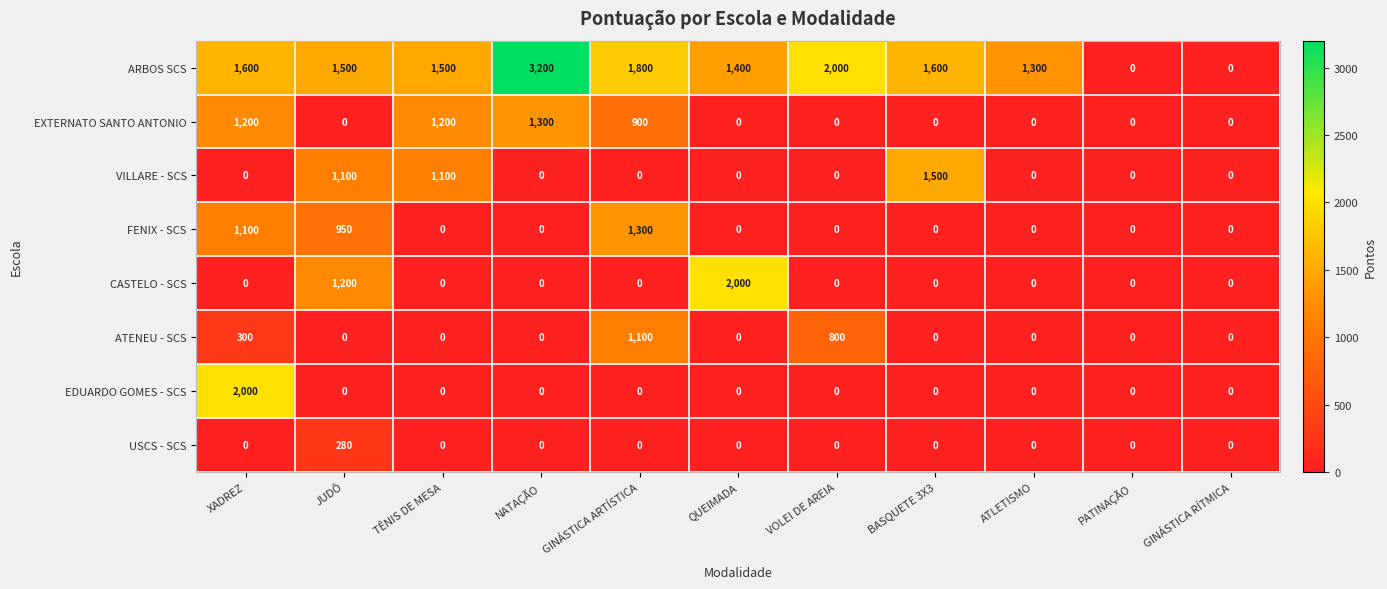

Which series changed the most between QUEIMADA and PATINAÇÃO?

CASTELO - SCS